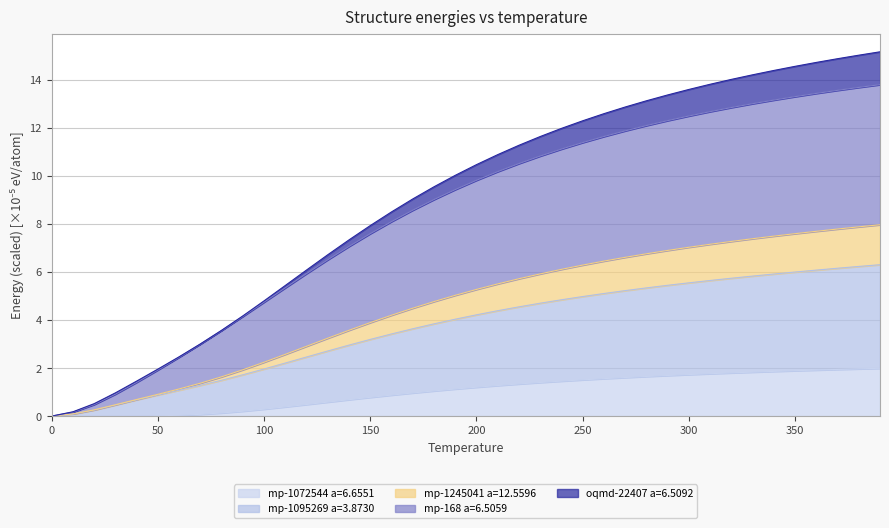

What is the value of the mp-1245041 a=12.5596 point at the 8th from the left?

1.3